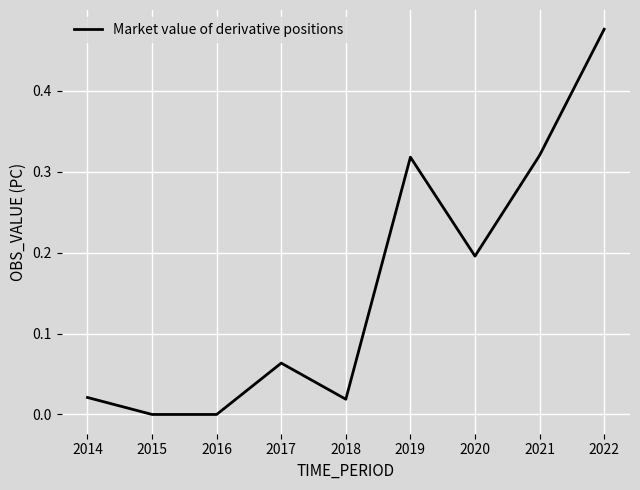

True or false: the data shows 0.0 at 2018.

True